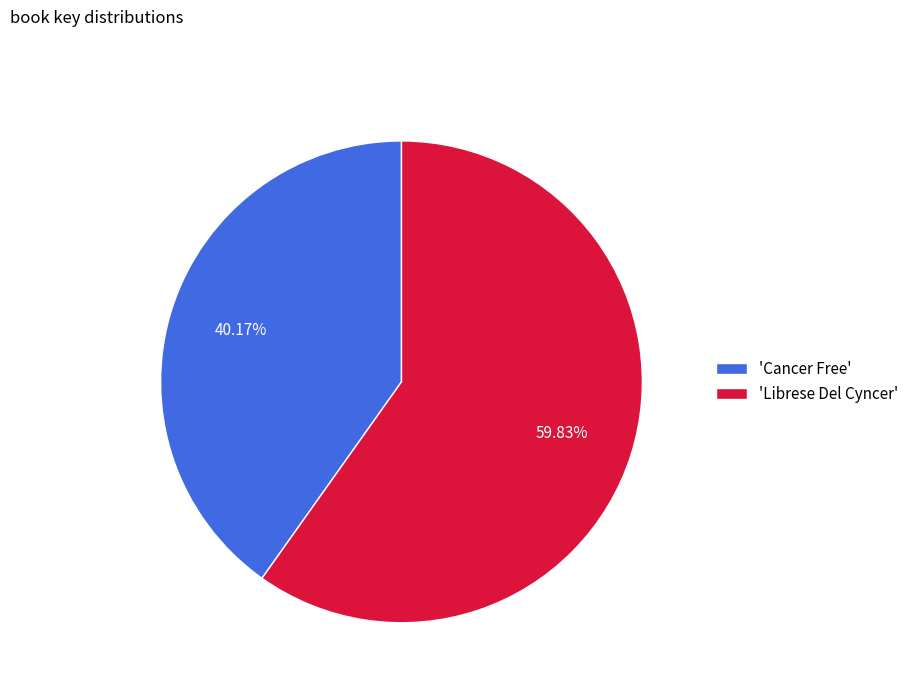

How many segments does this pie chart have?

2